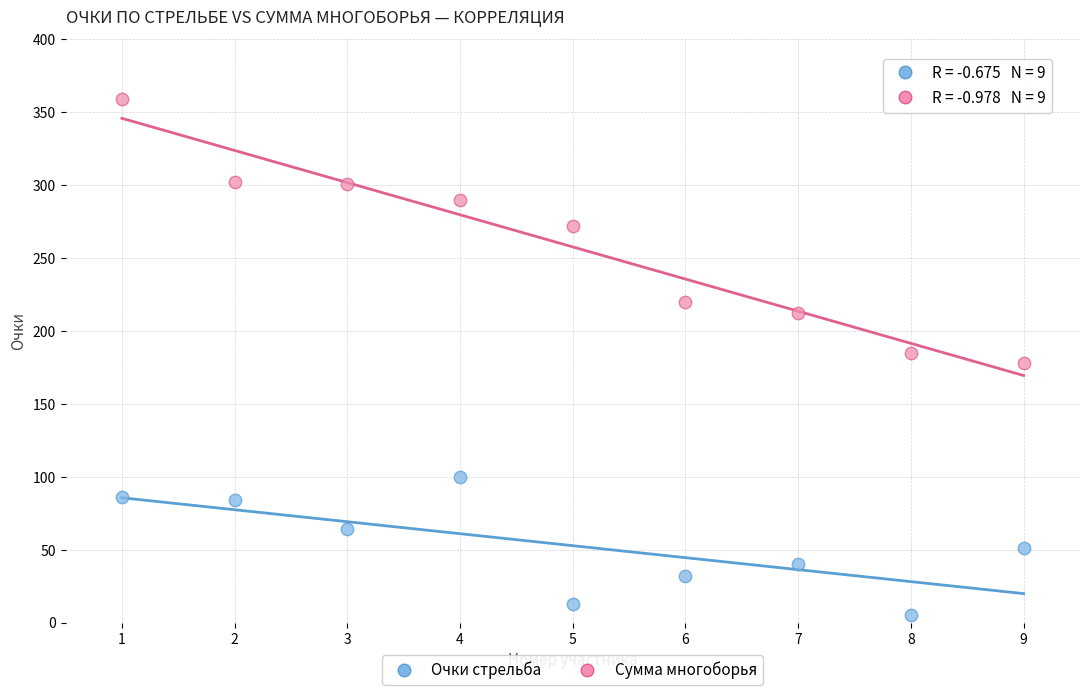

Across all data points, what is the range of Y values (max minus min)?

354